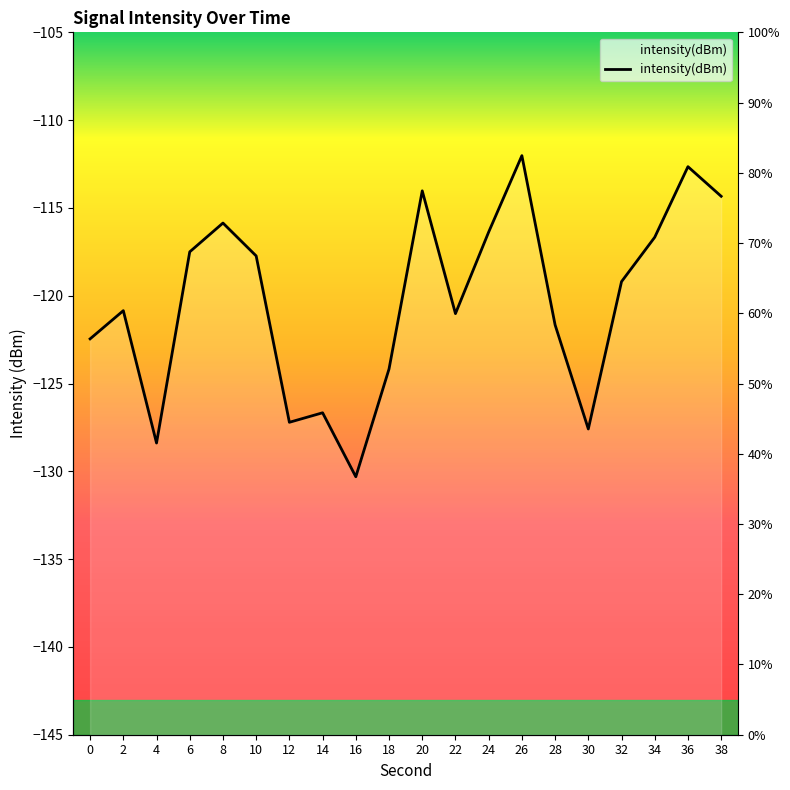

The chart shows a value of -183.1 at 34. True or false?

False